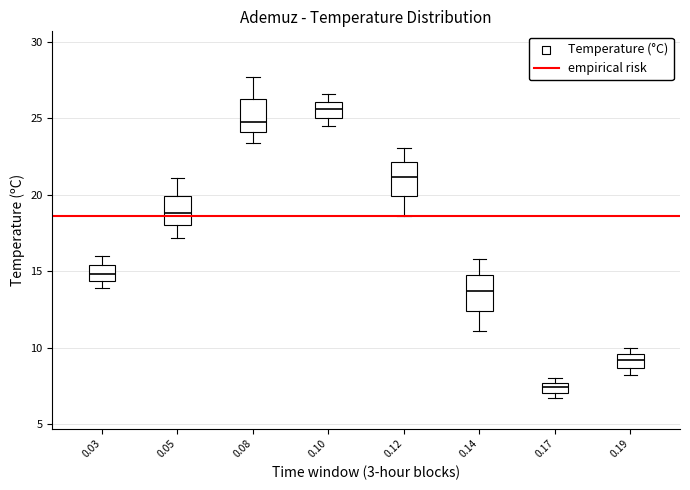

Where does the lower whisker of the box at x = 0.14 end on the y-axis? The values are not printed on the chart, so give them approximately, as read against the axis.

11.0